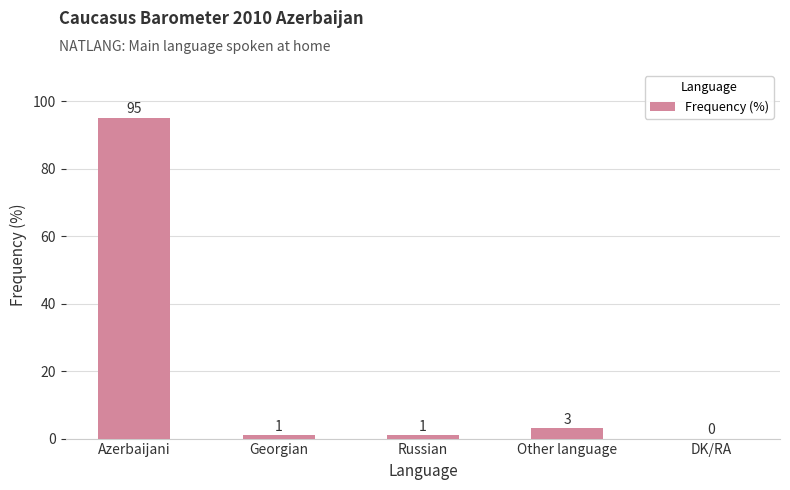

What is the sum of all values?

100